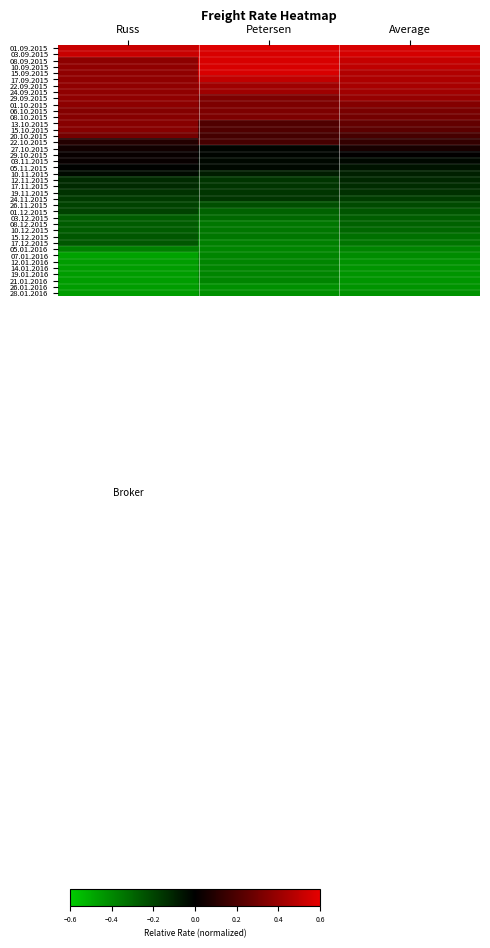

Reading right to left, extract all data points from this chart.

01.09.2015: Average=0.6	Petersen=0.6	Russ=0.5
03.09.2015: Average=0.6	Petersen=0.6	Russ=0.5
08.09.2015: Average=0.5	Petersen=0.6	Russ=0.4
10.09.2015: Average=0.5	Petersen=0.6	Russ=0.4
15.09.2015: Average=0.5	Petersen=0.6	Russ=0.4
17.09.2015: Average=0.5	Petersen=0.5	Russ=0.4
22.09.2015: Average=0.4	Petersen=0.4	Russ=0.4
24.09.2015: Average=0.4	Petersen=0.4	Russ=0.4
29.09.2015: Average=0.4	Petersen=0.3	Russ=0.4
01.10.2015: Average=0.3	Petersen=0.3	Russ=0.4
06.10.2015: Average=0.3	Petersen=0.3	Russ=0.3
08.10.2015: Average=0.3	Petersen=0.3	Russ=0.4
13.10.2015: Average=0.3	Petersen=0.2	Russ=0.4
15.10.2015: Average=0.2	Petersen=0.2	Russ=0.4
20.10.2015: Average=0.2	Petersen=0.2	Russ=0.3
22.10.2015: Average=0.1	Petersen=0.2	Russ=0.1
27.10.2015: Average=0.1	Petersen=-0.0	Russ=0.0
29.10.2015: Average=0.0	Petersen=-0.0	Russ=0.0
03.11.2015: Average=-0.0	Petersen=-0.0	Russ=0.0
05.11.2015: Average=-0.1	Petersen=-0.0	Russ=-0.0
10.11.2015: Average=-0.1	Petersen=-0.1	Russ=-0.0
12.11.2015: Average=-0.1	Petersen=-0.2	Russ=-0.1
17.11.2015: Average=-0.1	Petersen=-0.2	Russ=-0.1
19.11.2015: Average=-0.1	Petersen=-0.2	Russ=-0.1
24.11.2015: Average=-0.2	Petersen=-0.2	Russ=-0.2
26.11.2015: Average=-0.2	Petersen=-0.2	Russ=-0.2
01.12.2015: Average=-0.2	Petersen=-0.3	Russ=-0.2
03.12.2015: Average=-0.3	Petersen=-0.3	Russ=-0.3
08.12.2015: Average=-0.3	Petersen=-0.3	Russ=-0.3
10.12.2015: Average=-0.3	Petersen=-0.3	Russ=-0.3
15.12.2015: Average=-0.3	Petersen=-0.3	Russ=-0.3
17.12.2015: Average=-0.3	Petersen=-0.4	Russ=-0.3
05.01.2016: Average=-0.4	Petersen=-0.4	Russ=-0.4
07.01.2016: Average=-0.4	Petersen=-0.4	Russ=-0.5
12.01.2016: Average=-0.4	Petersen=-0.4	Russ=-0.5
14.01.2016: Average=-0.4	Petersen=-0.4	Russ=-0.5
19.01.2016: Average=-0.4	Petersen=-0.4	Russ=-0.5
21.01.2016: Average=-0.4	Petersen=-0.4	Russ=-0.5
26.01.2016: Average=-0.4	Petersen=-0.4	Russ=-0.5
28.01.2016: Average=-0.4	Petersen=-0.4	Russ=-0.5